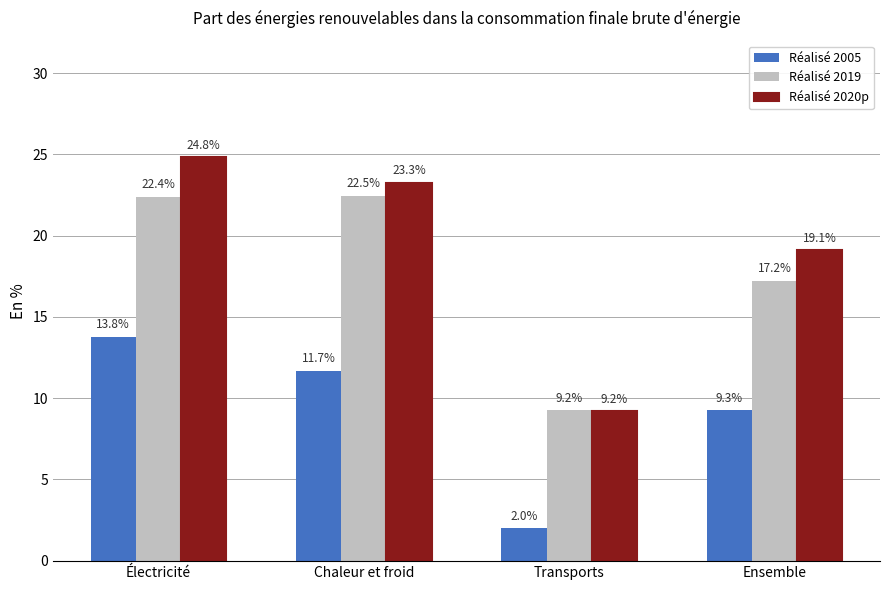

Which category has the highest value across all series?

Électricité